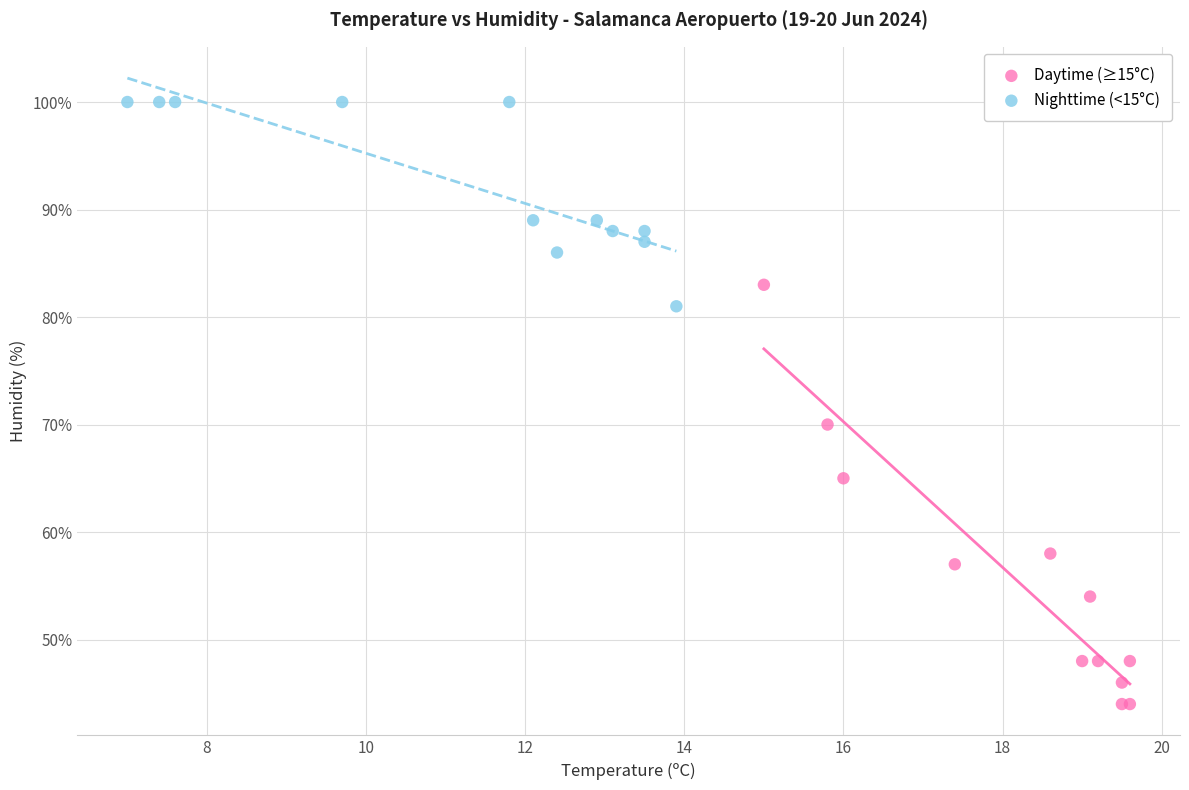

Which series has the widest spread of Y values?

Daytime (≥15°C)